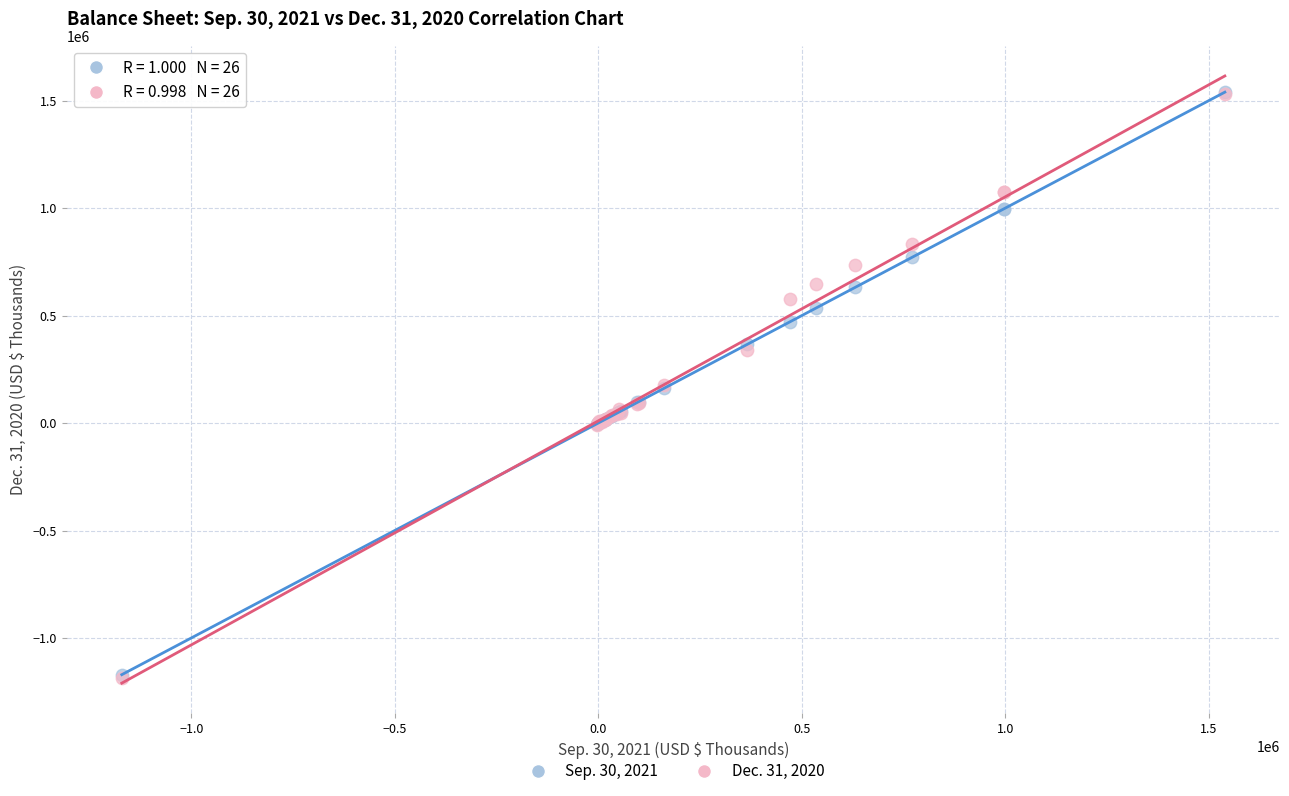

Which series has the largest Y range (max minus min)?

Dec. 31, 2020